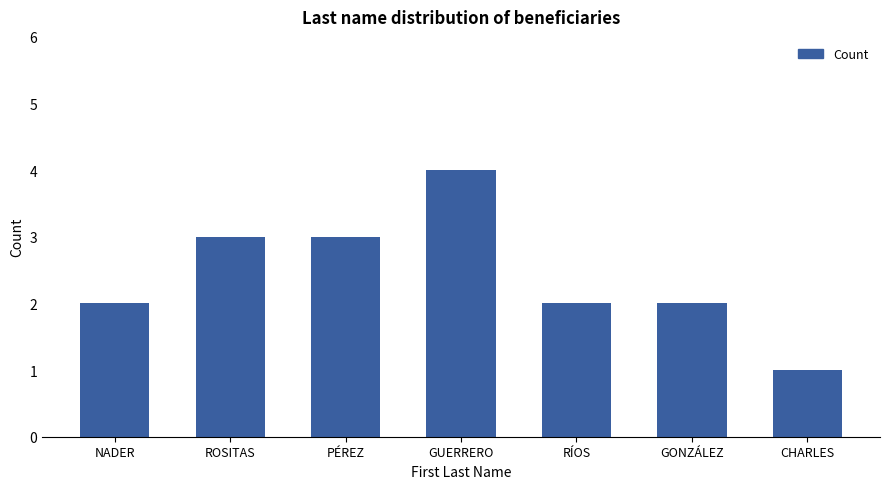

What is the label of the 3rd bar from the right?

RÍOS